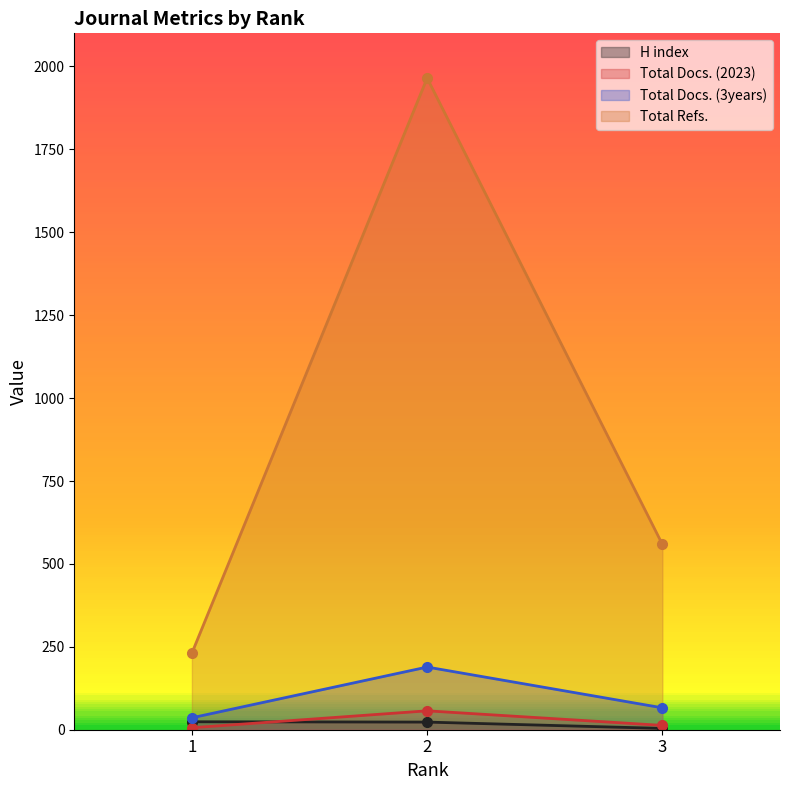

How many values in the Total Docs. (2023) series are below 13?

1